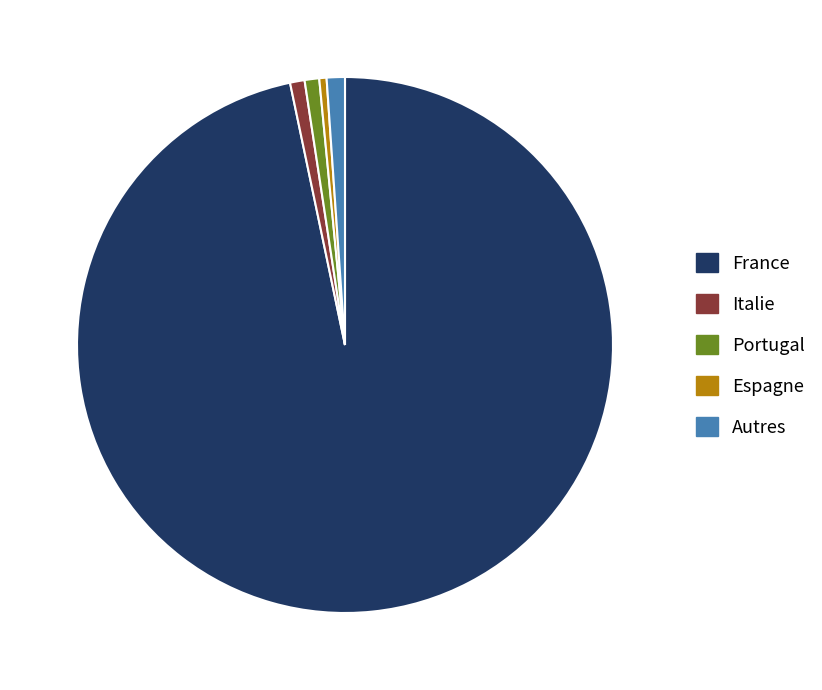

Which category has the biggest portion of the pie?

France